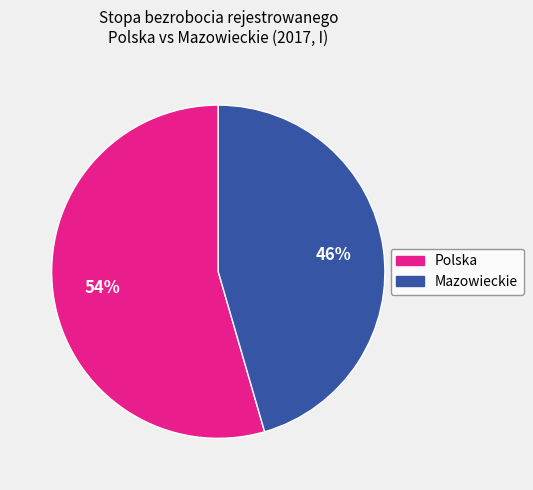

Does any single category account for the majority?

Yes